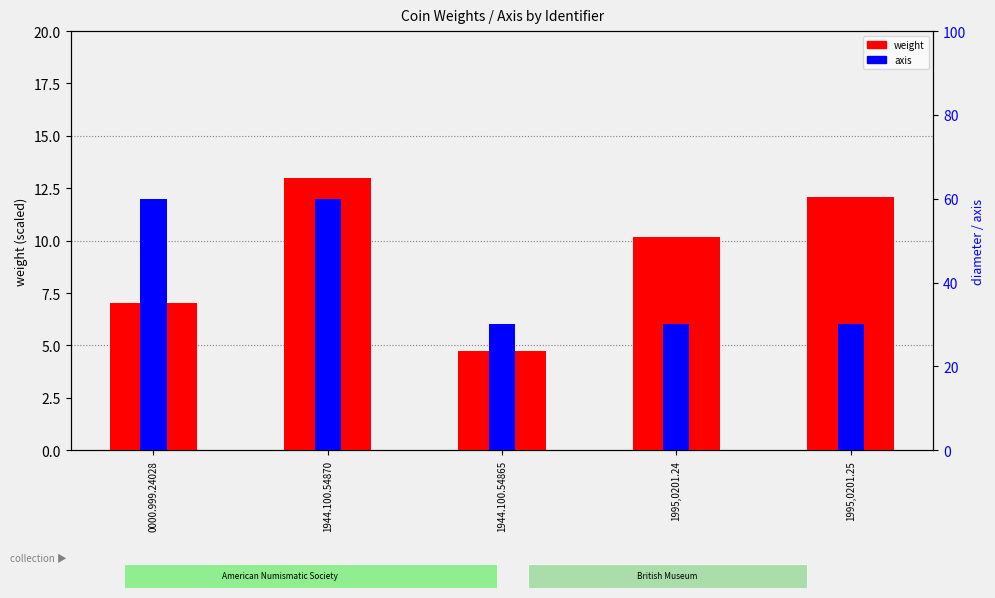

How many groups of bars are there?

5